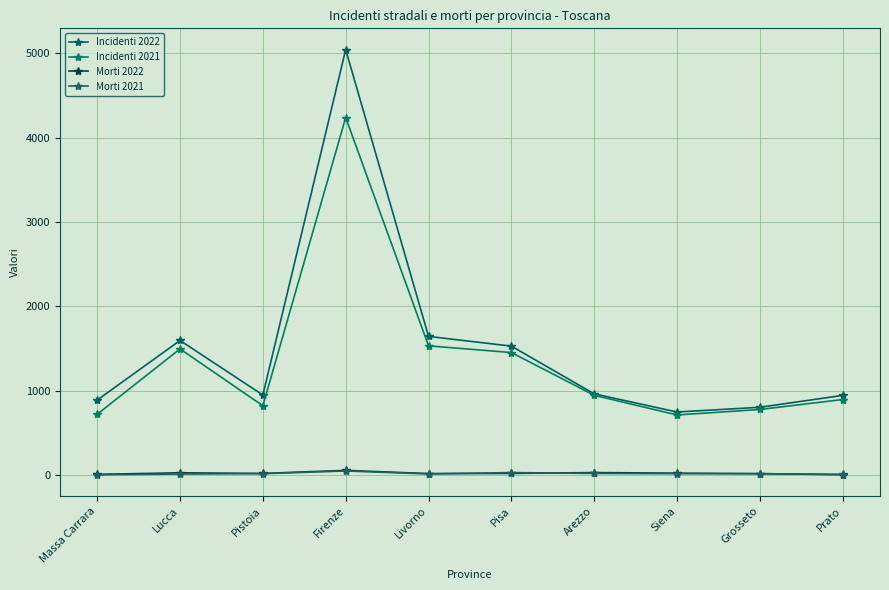

At Arezzo, list the series in order from largest to smallest.

Incidenti 2022, Incidenti 2021, Morti 2022, Morti 2021